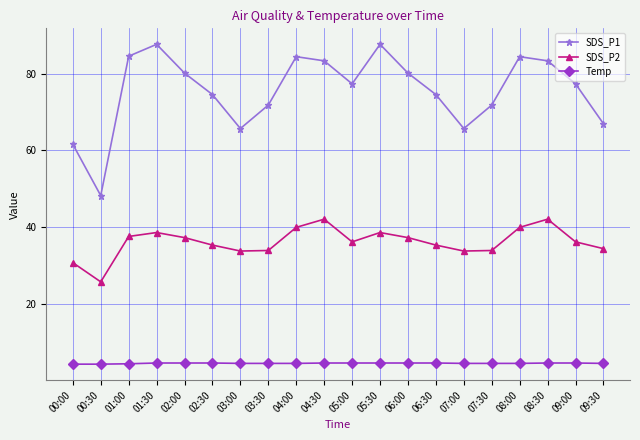

What is the value of the SDS_P1 point at the 5th from the left?

80.2